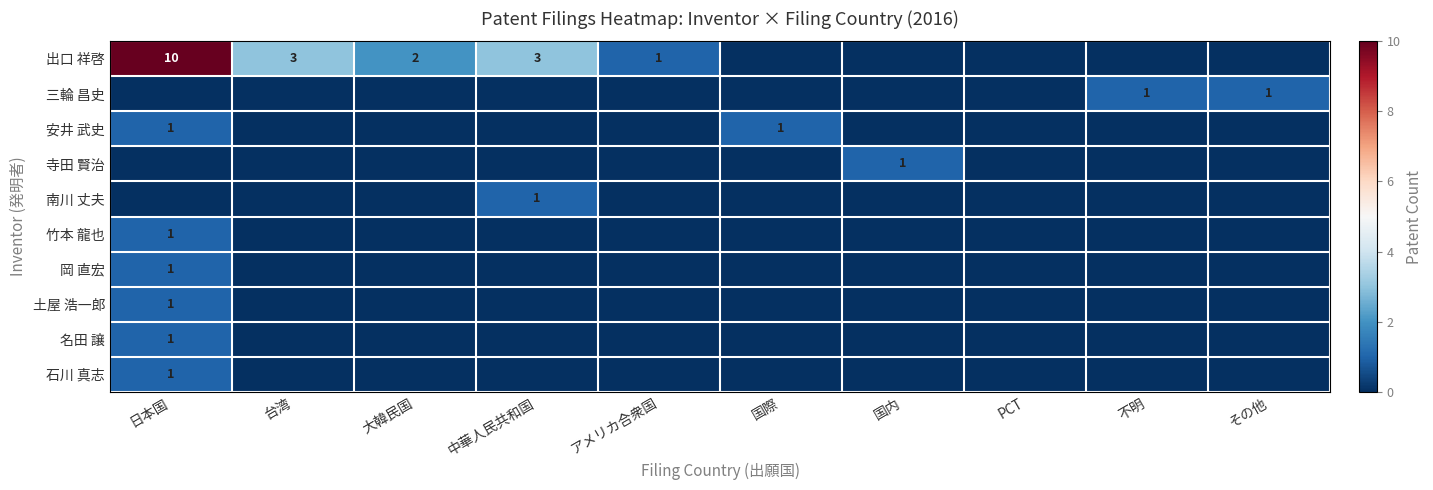

True or false: 竹本 龍也 has a value of 1 at 日本国.

True